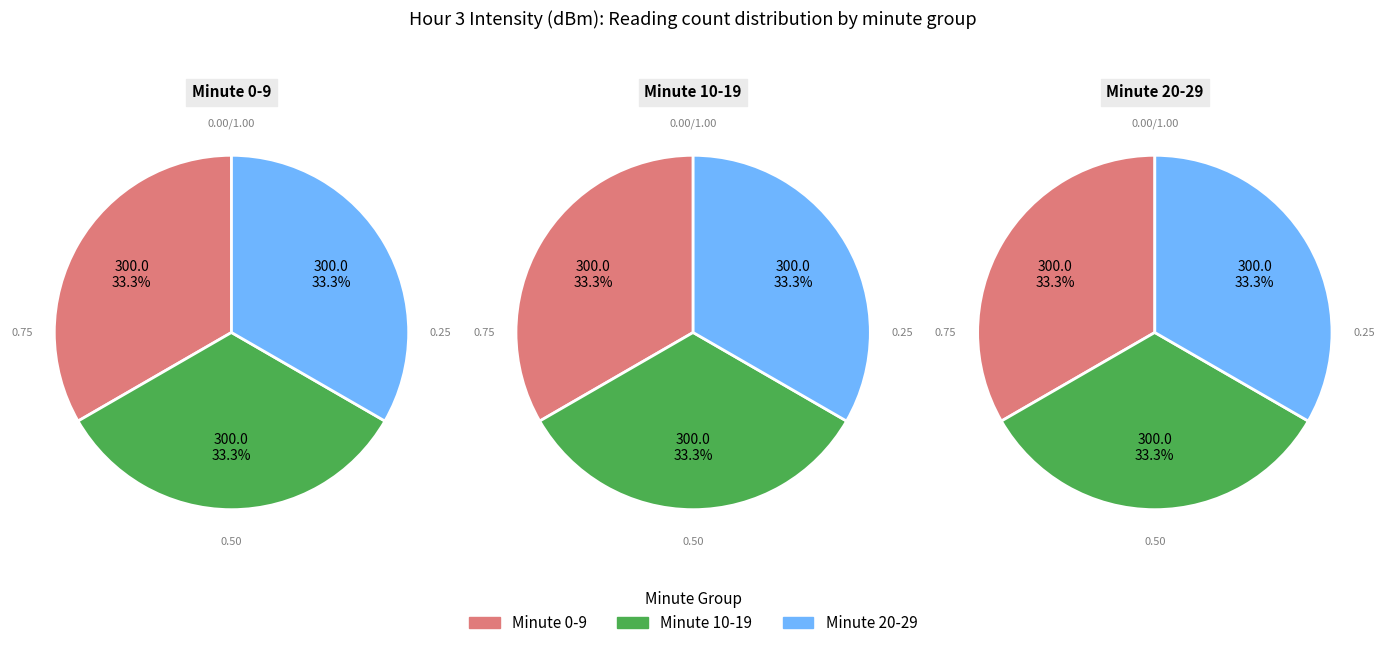

Is there a majority slice in this chart?

No